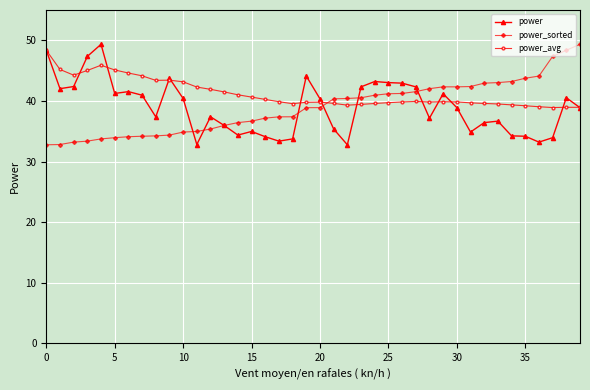

Which series has the largest total across all categories?

power_avg